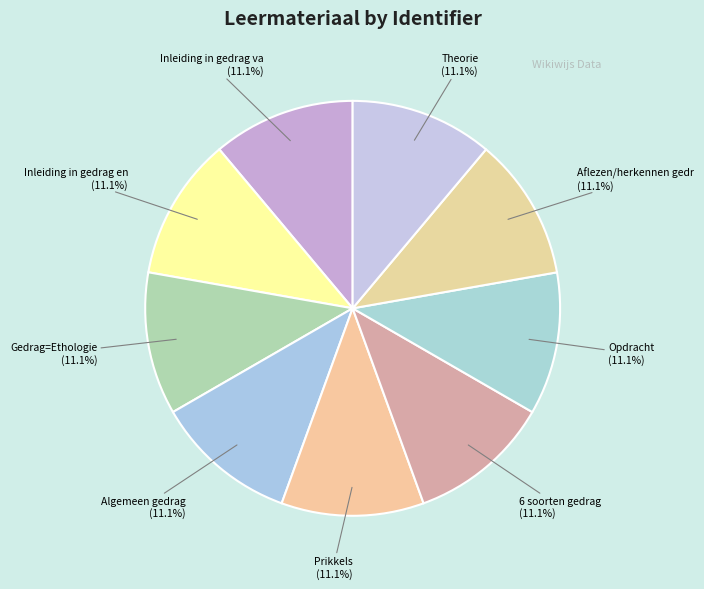

How many segments does this pie chart have?

9